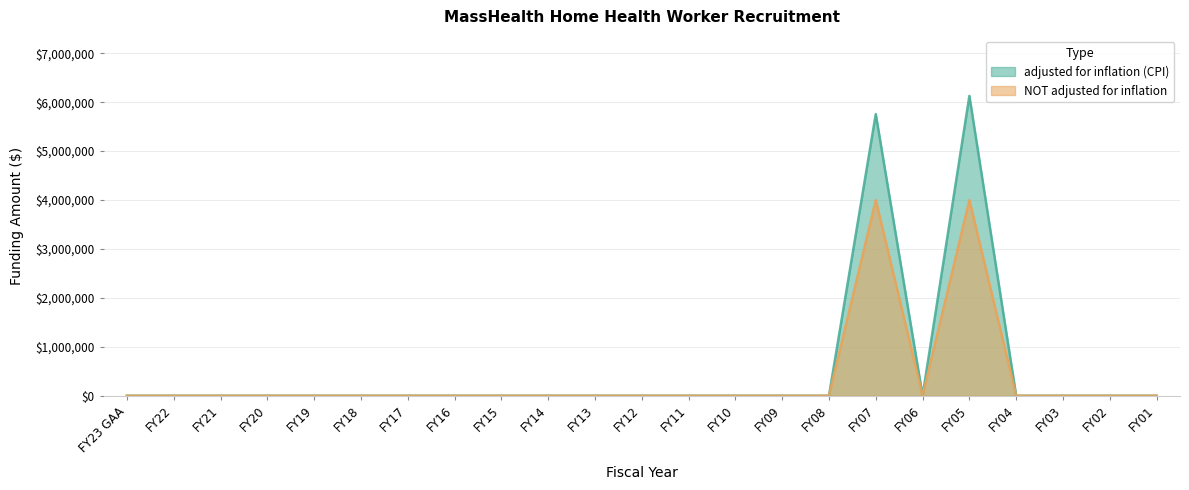

What are all the series names shown in the legend?

adjusted for inflation (CPI), NOT adjusted for inflation